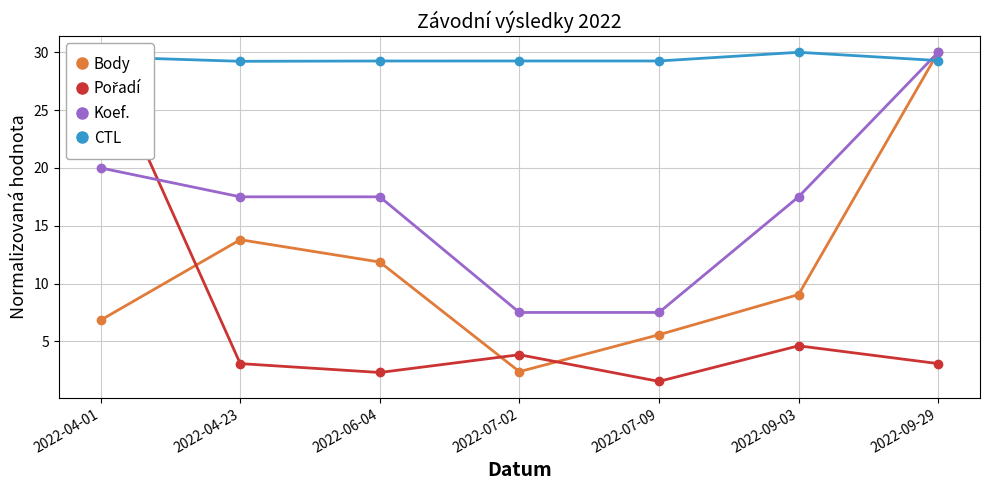

At which category does the chart reach its peak across all series?

2022-09-29